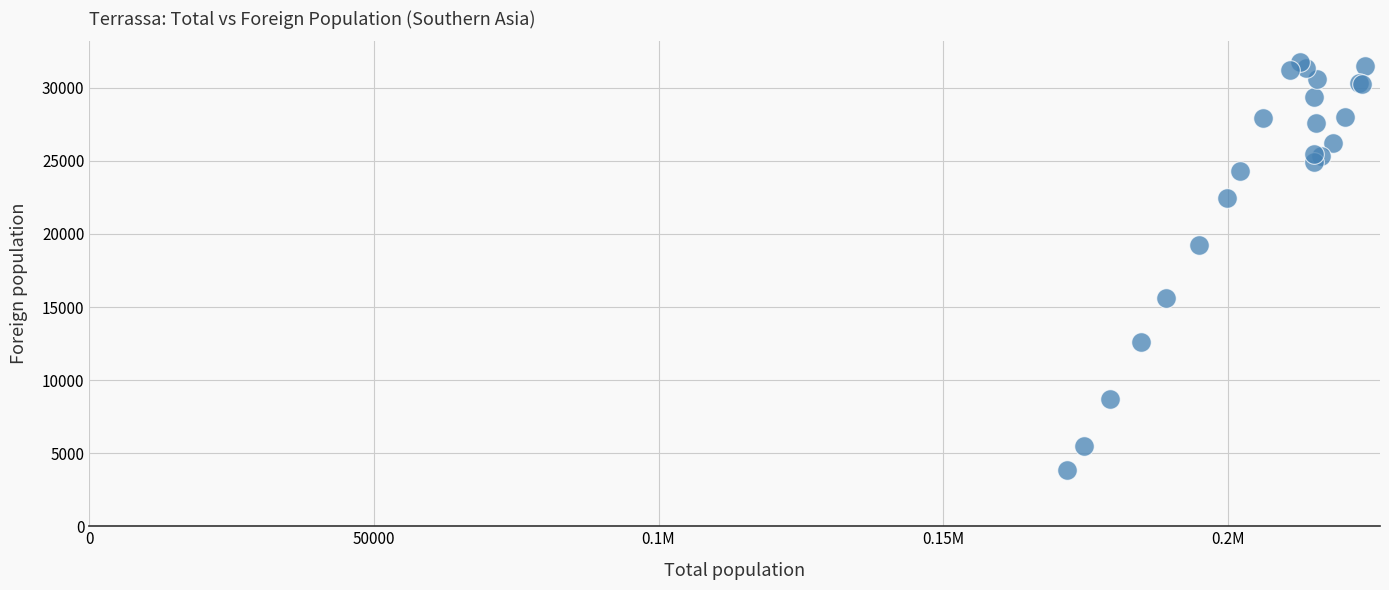

What Y value in the scatter plot is closest to 17803?

19271